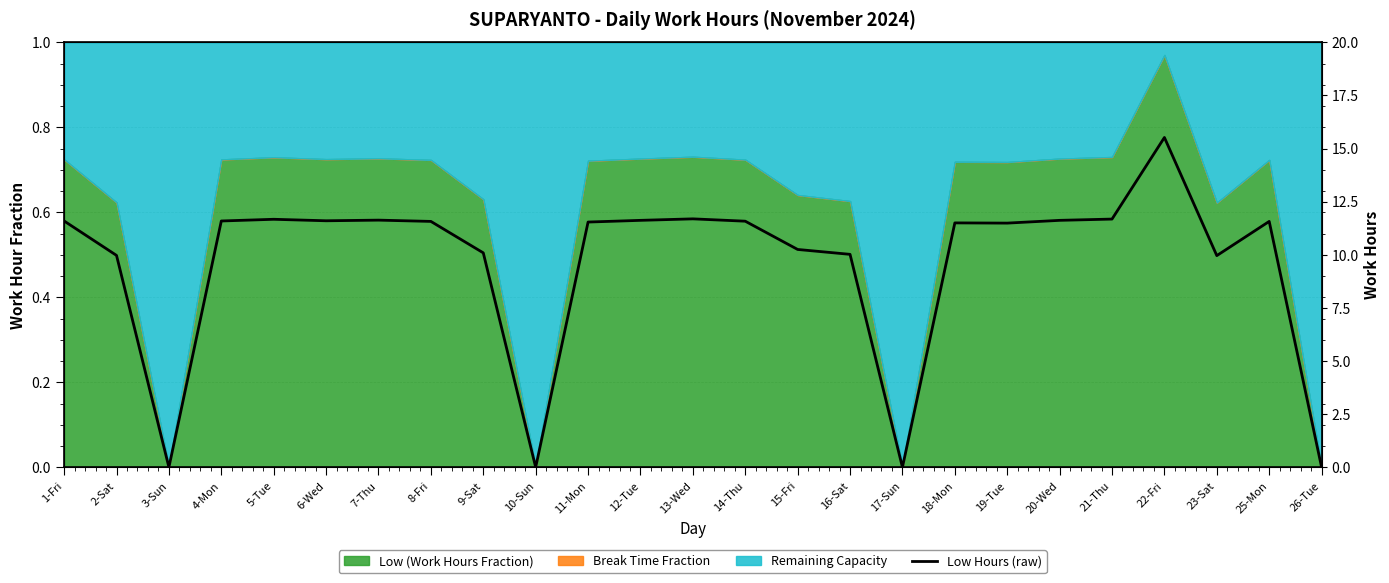

What is the difference between the maximum and minimum values?

15.5